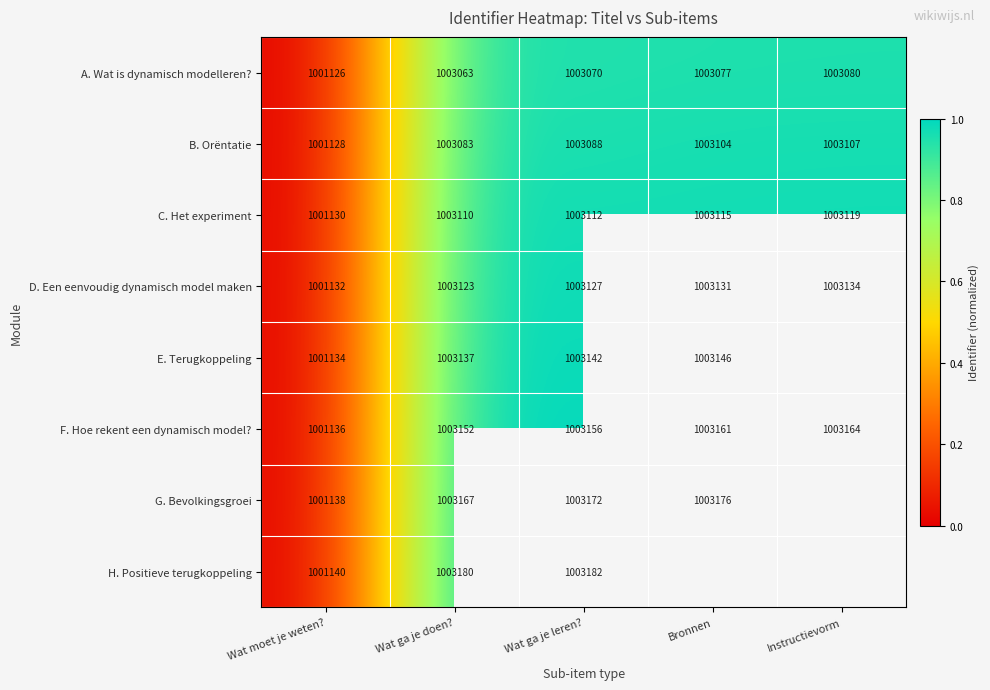

Is it true that H. Positieve terugkoppeling equals 1427260 at Wat moet je weten??

False